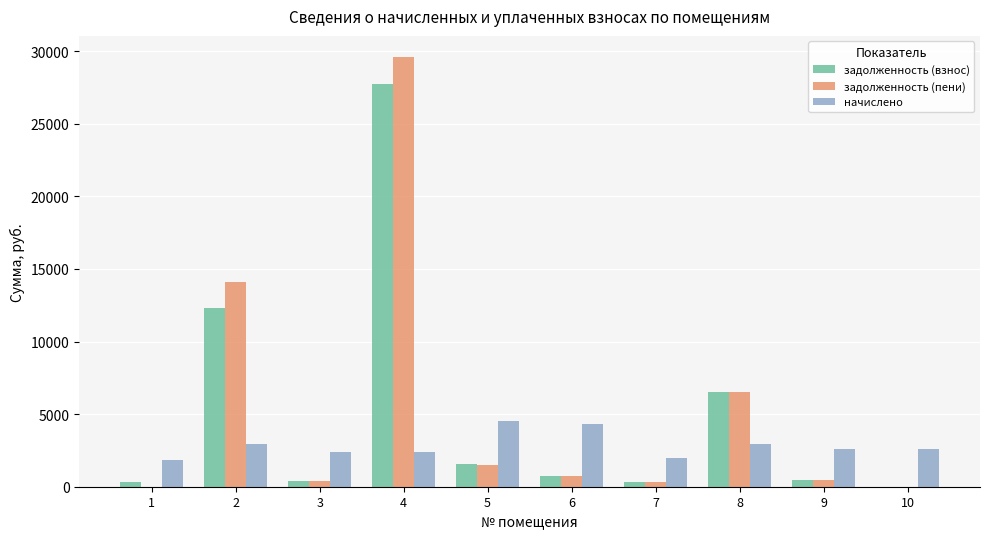

What is the sum of the задолженность (взнос) values at 4 and 6?

28441.4